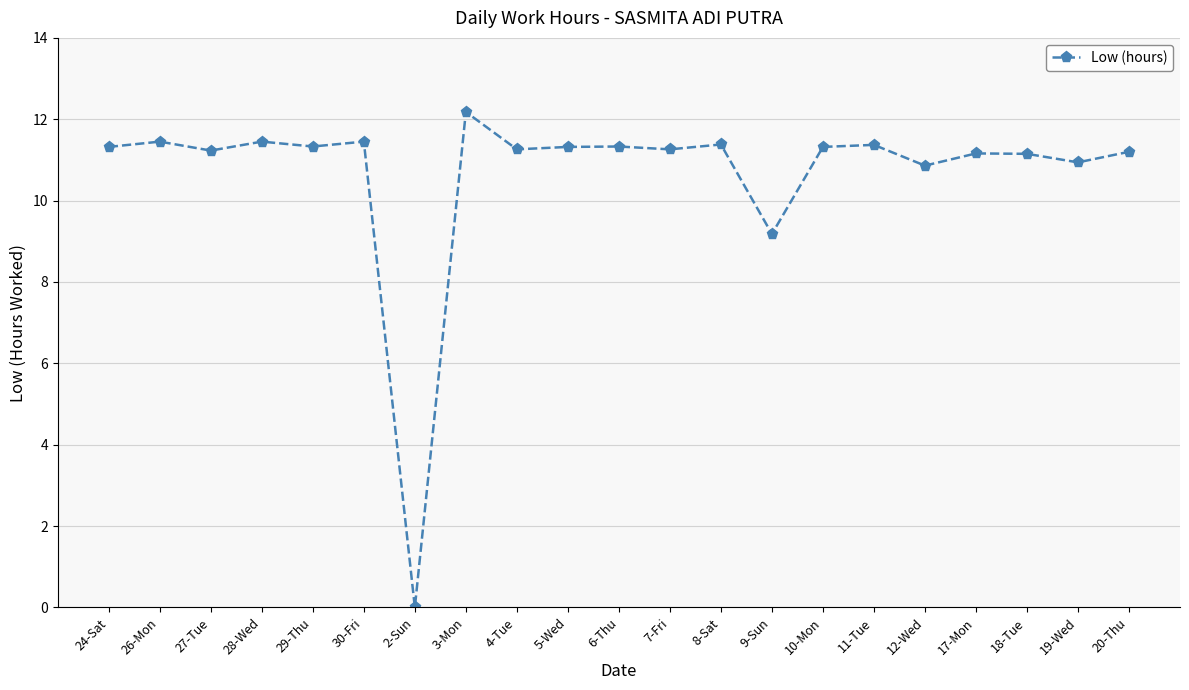

What is the difference between the maximum and second lowest values?

3.0